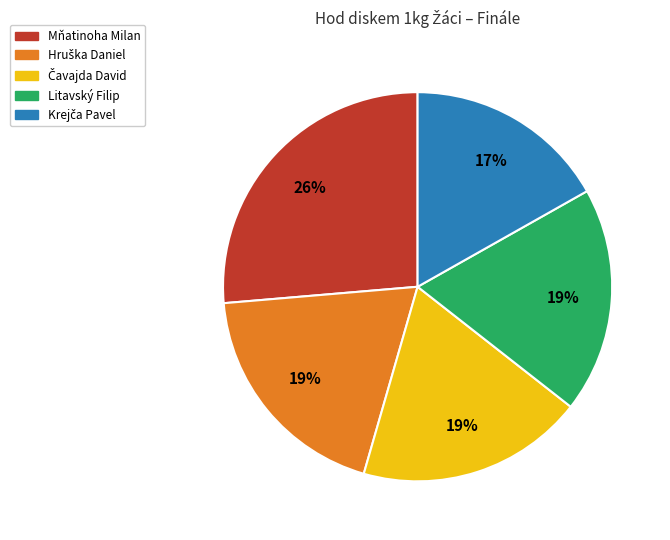

Is Mňatinoha Milan the majority of the pie?

No